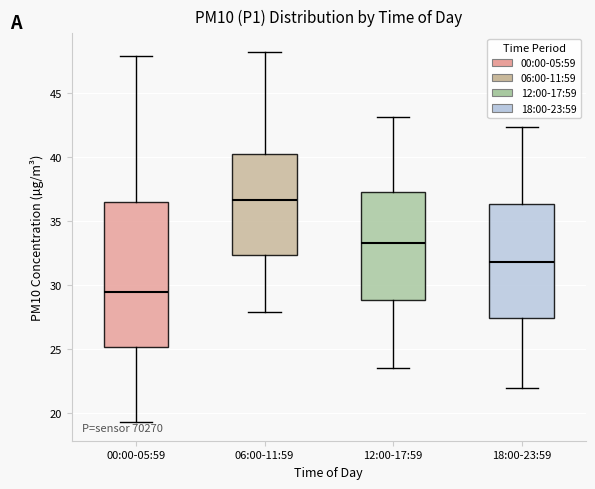

Where is the lower edge of the box for 12:00-17:59 on the y-axis? The values are not printed on the chart, so give them approximately, as read against the axis.

29.0